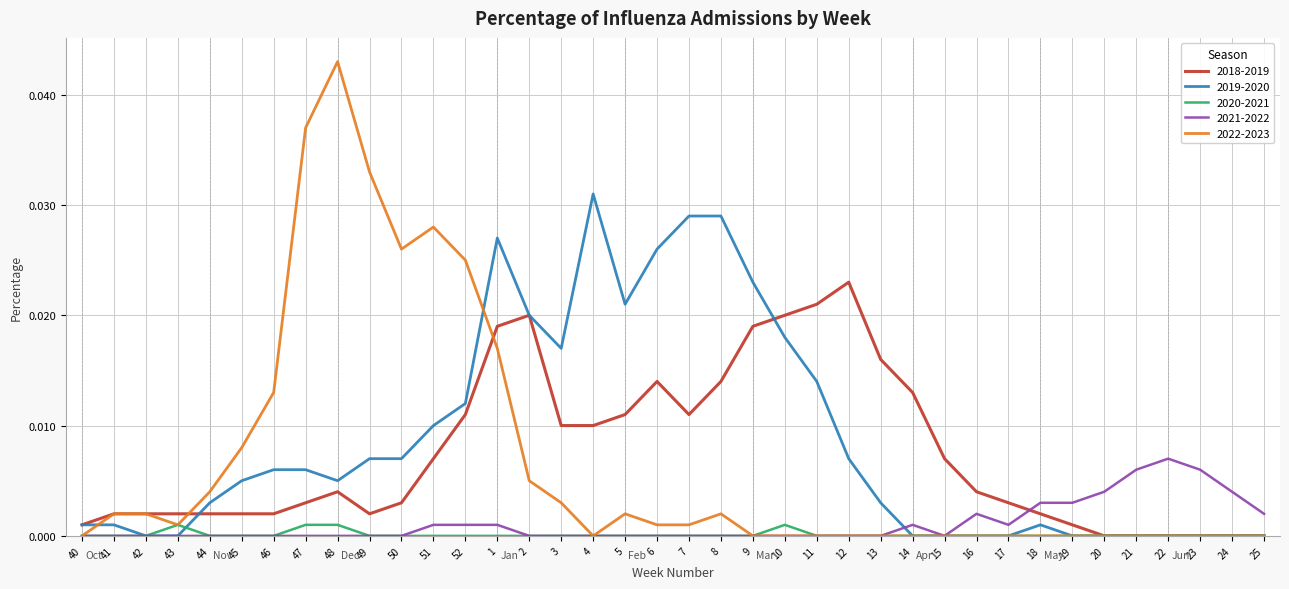

How many lines are shown in the chart?

5